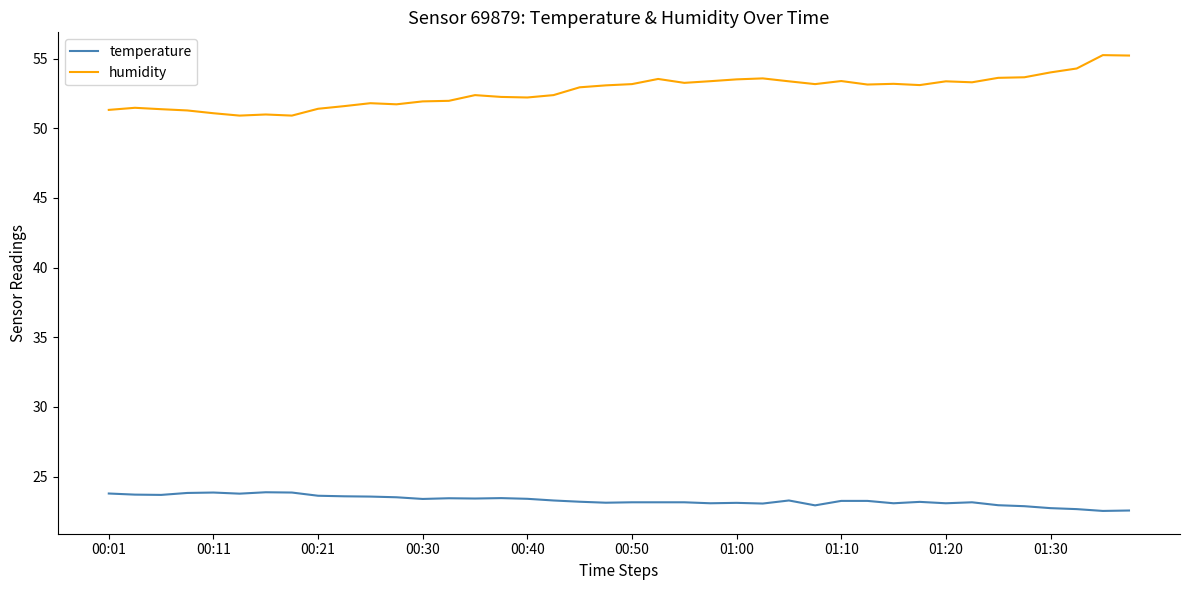

Does the chart display data point markers on the line(s)?

No